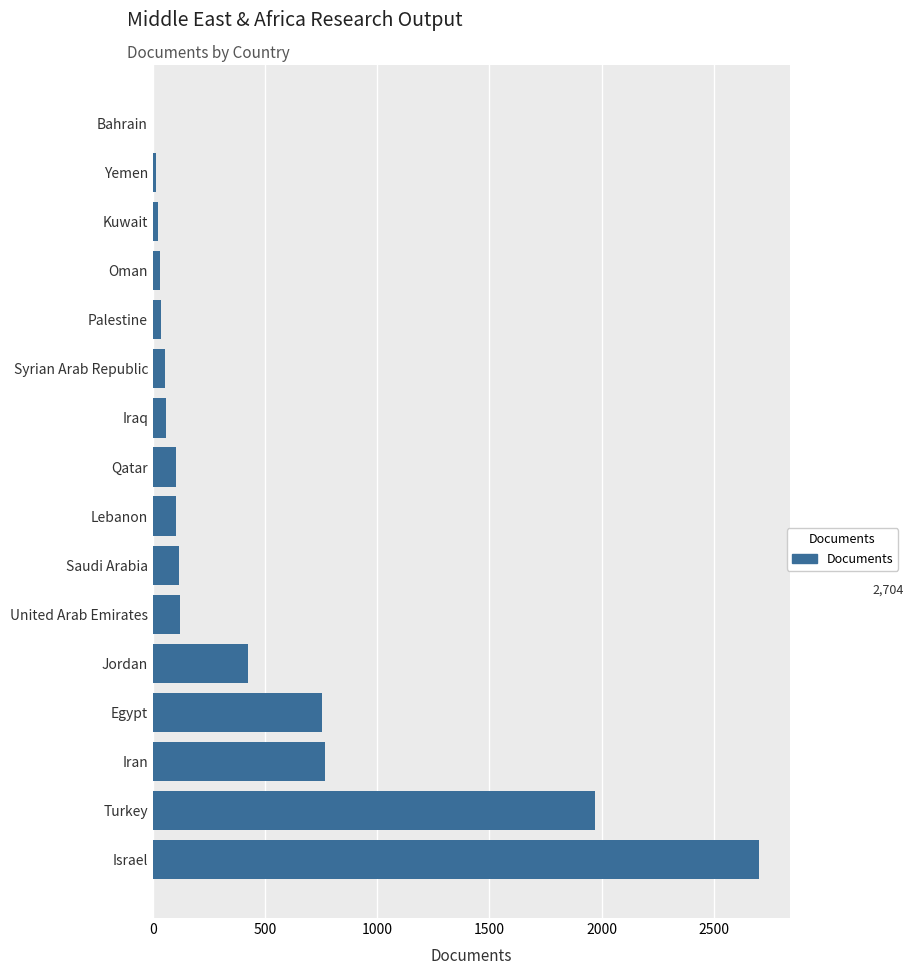

Which label corresponds to the largest value in the chart?

Israel